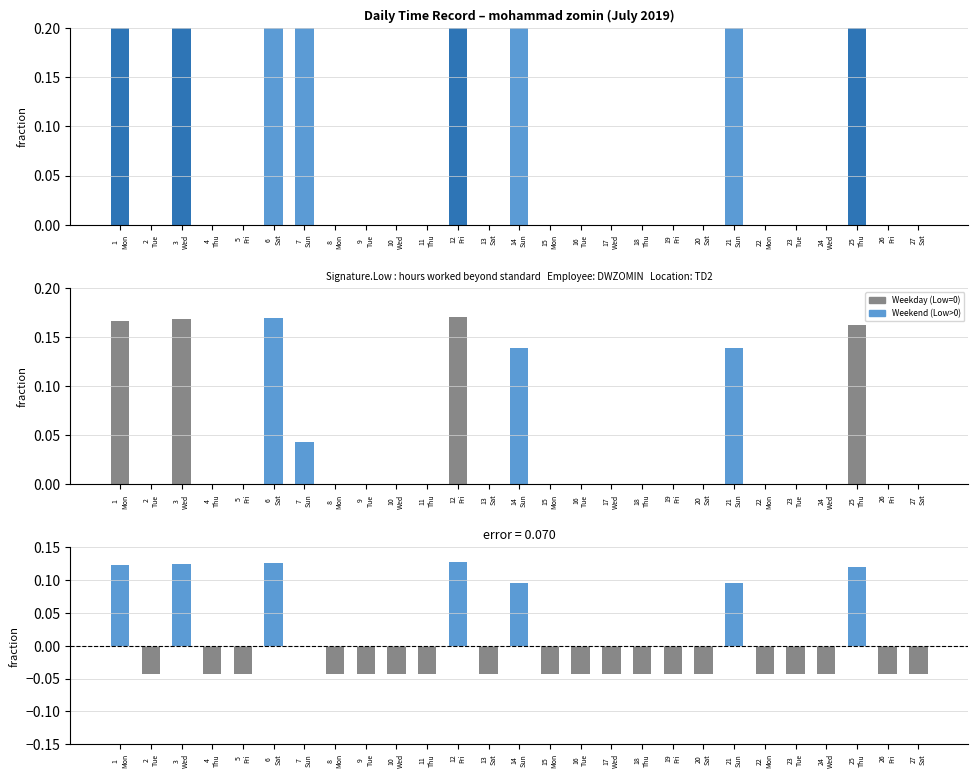

Reading left to right, transcribe all the data shown in this chart.

Low (fraction): 1.0	0.0	1.0	0.0	0.0	1.0	0.3	0.0	0.0	0.0	0.0	1.0	0.0	0.8	0.0	0.0	0.0	0.0	0.0	0.0	0.8	0.0	0.0	0.0	1.0	0.0	0.0
Low (normalised): 0.2	0.0	0.2	0.0	0.0	0.2	0.0	0.0	0.0	0.0	0.0	0.2	0.0	0.1	0.0	0.0	0.0	0.0	0.0	0.0	0.1	0.0	0.0	0.0	0.2	0.0	0.0
Residual: 0.1	-0.0	0.1	-0.0	-0.0	0.1	0.0	-0.0	-0.0	-0.0	-0.0	0.1	-0.0	0.1	-0.0	-0.0	-0.0	-0.0	-0.0	-0.0	0.1	-0.0	-0.0	-0.0	0.1	-0.0	-0.0